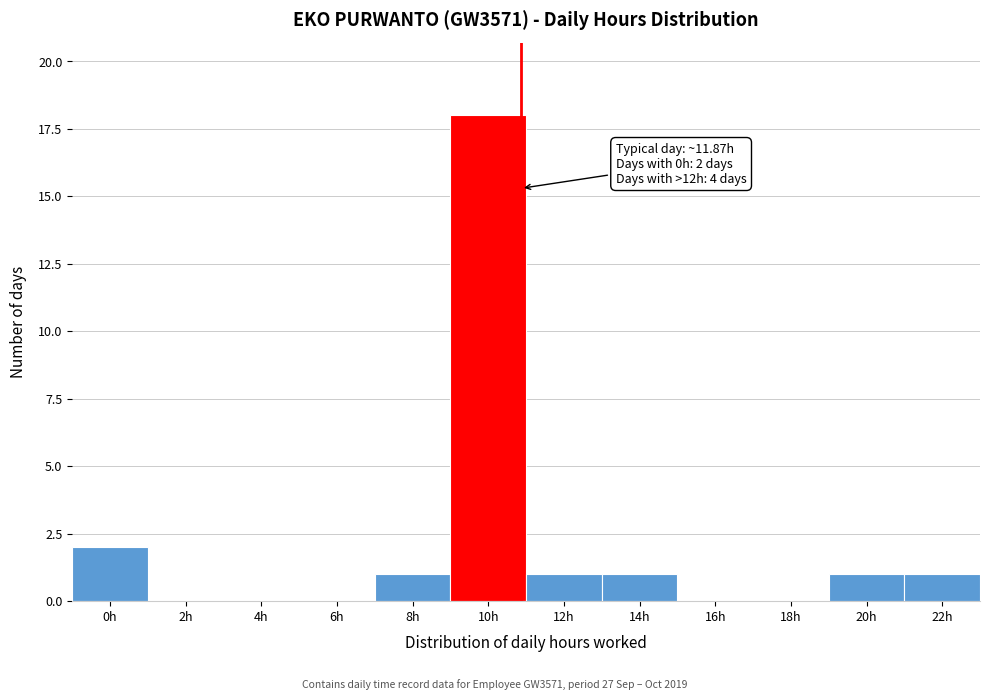

Reading right to left, transcribe all the data shown in this chart.

22h=1	20h=1	18h=0	16h=0	14h=1	12h=1	10h=18	8h=1	6h=0	4h=0	2h=0	0h=2